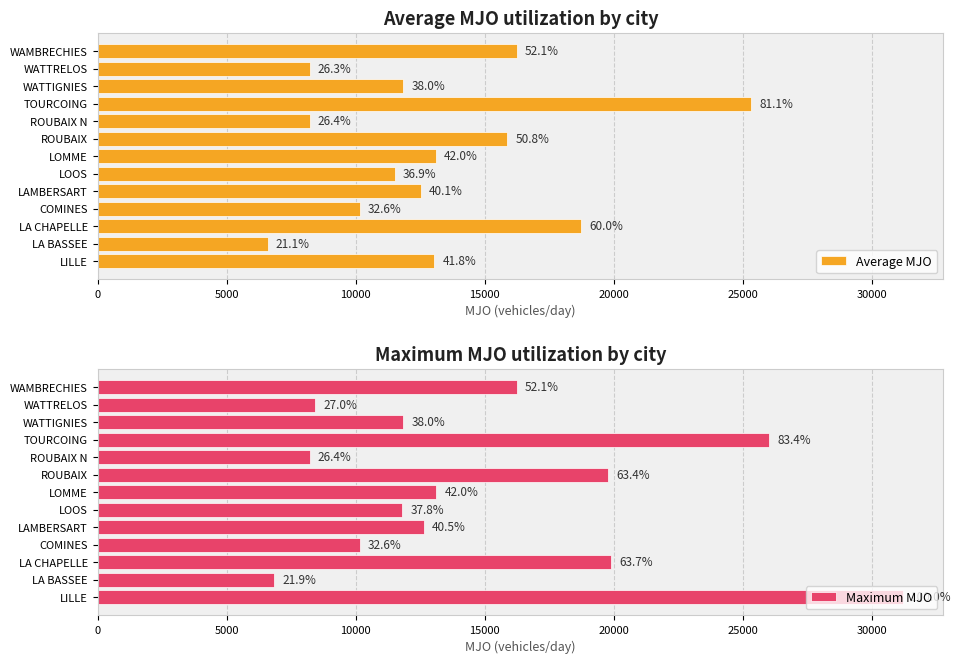

What are all the series names shown in the legend?

Average MJO, Maximum MJO